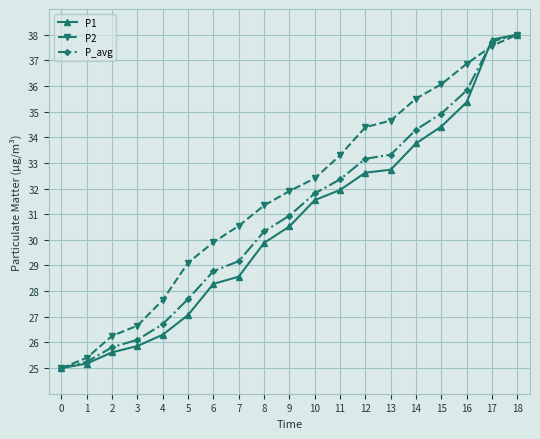

The value of P2 at 14 is 60.2. True or false?

False